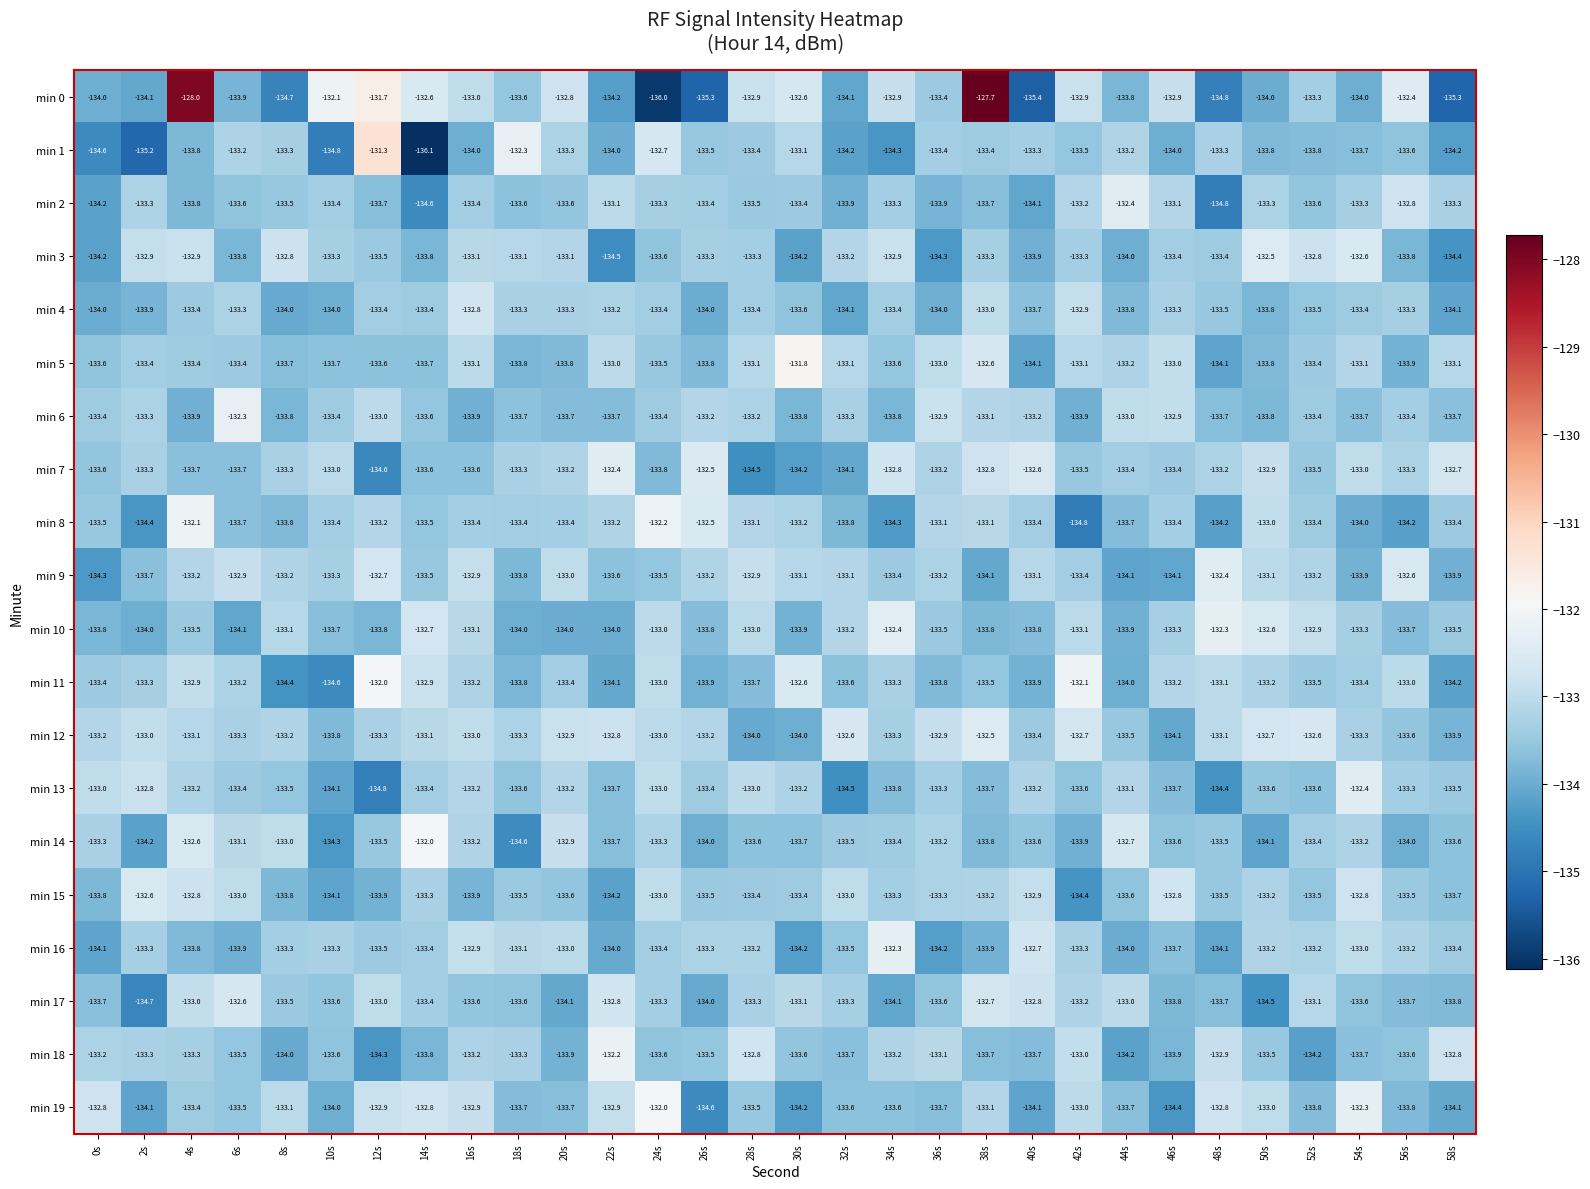

Between 12s and 16s, which series saw the biggest shift?

min 1